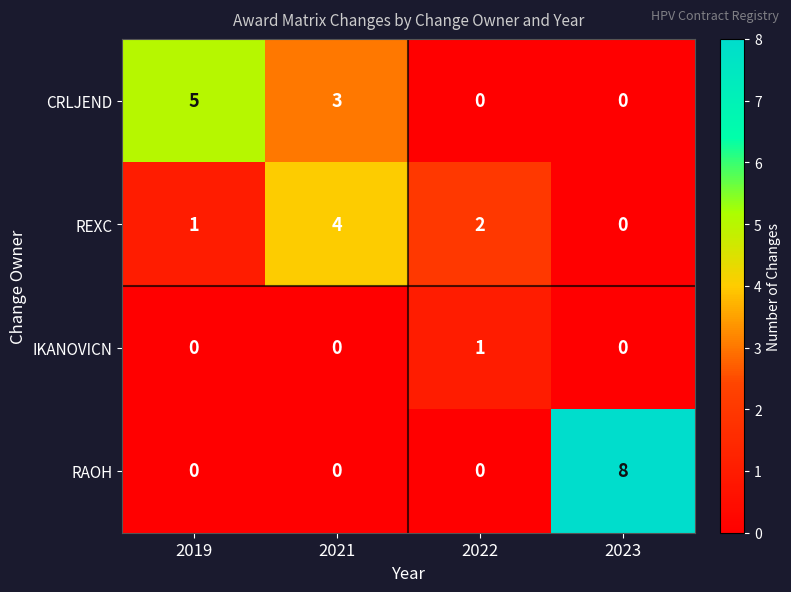

At which category does the chart reach its peak across all series?

2023